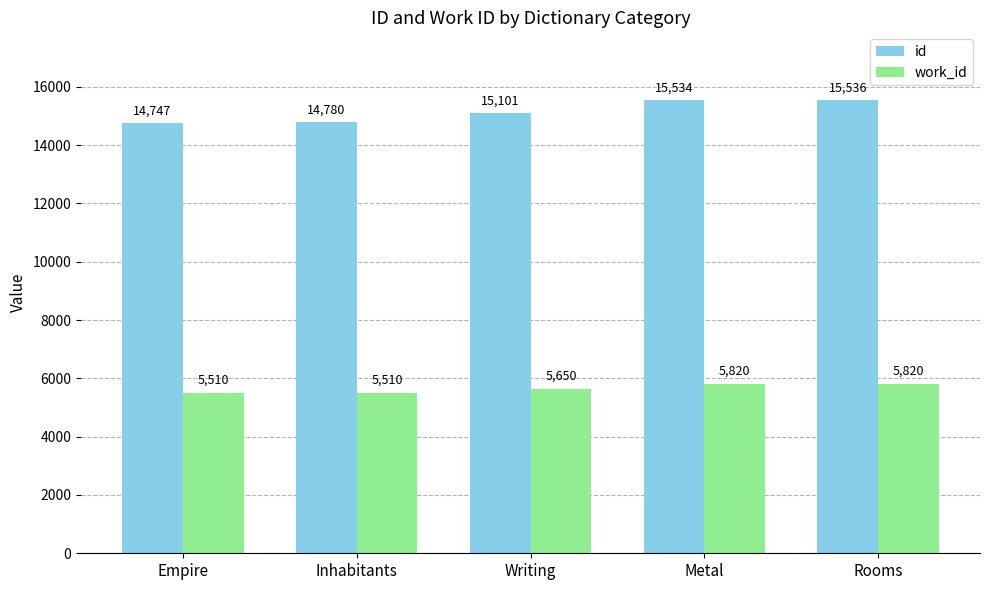

Is the value of work_id at Rooms greater than the value of id at Empire?

No